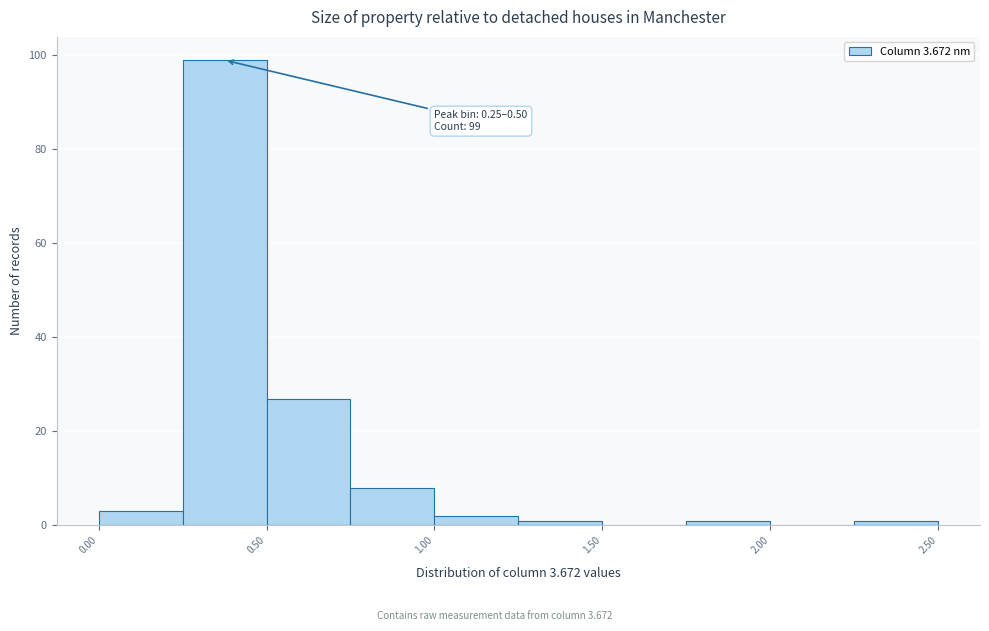

Which range on the x-axis has the tallest bar?

0.25 to 0.50